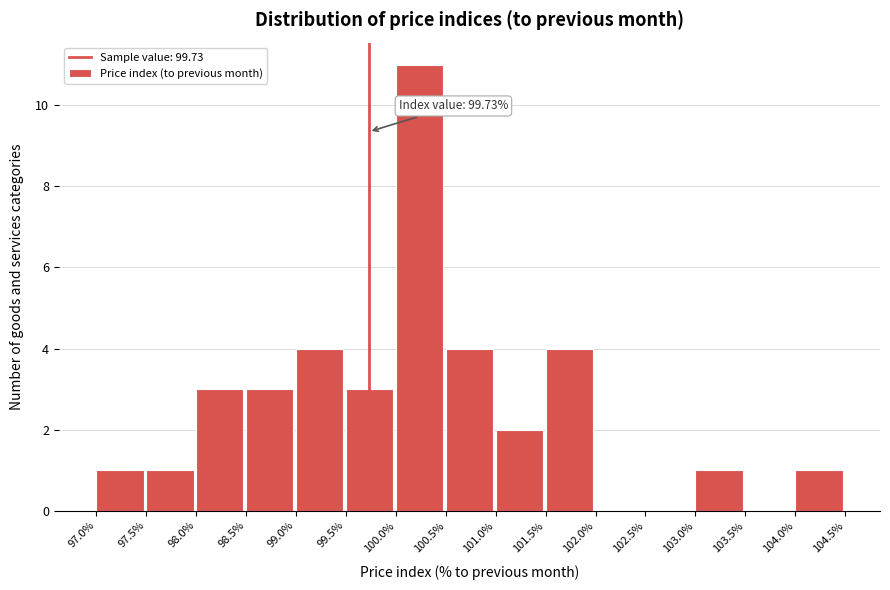

Which range on the x-axis has the tallest bar?

100.0% to 100.5%